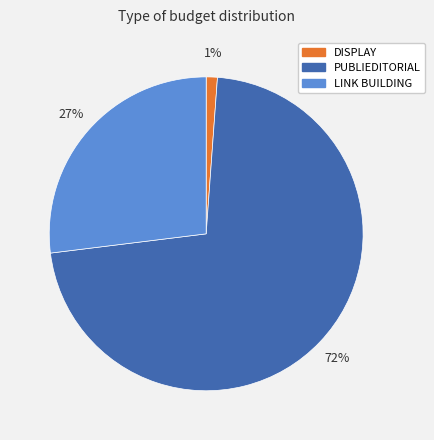

What is the smallest slice in the pie chart?

DISPLAY